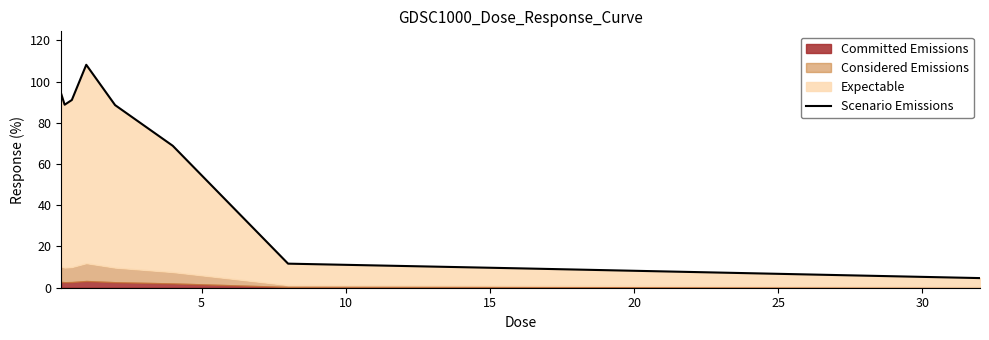

What is the greatest value displayed?

108.1